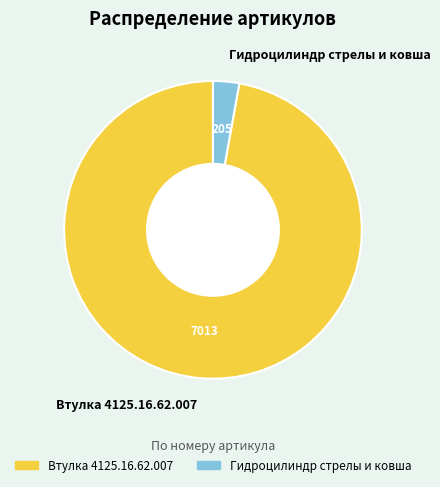

Is there a majority slice in this chart?

Yes